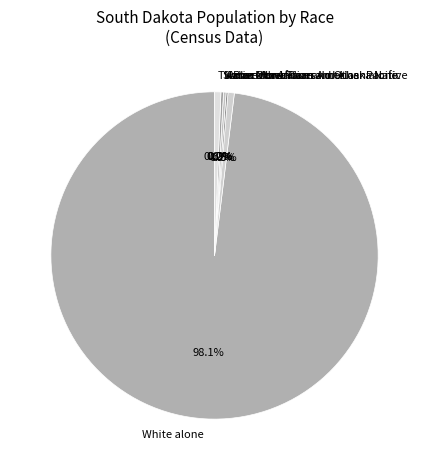

What is the majority slice?

White alone